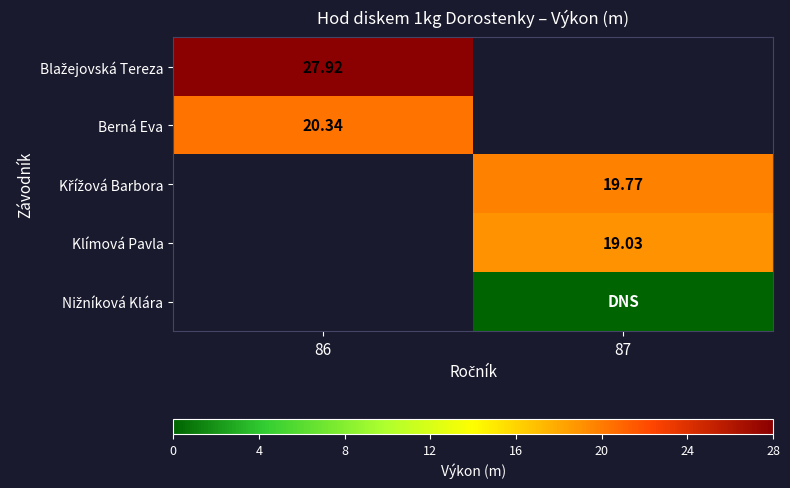

List the labels in order of Berná Eva value, smallest first.

86, 87